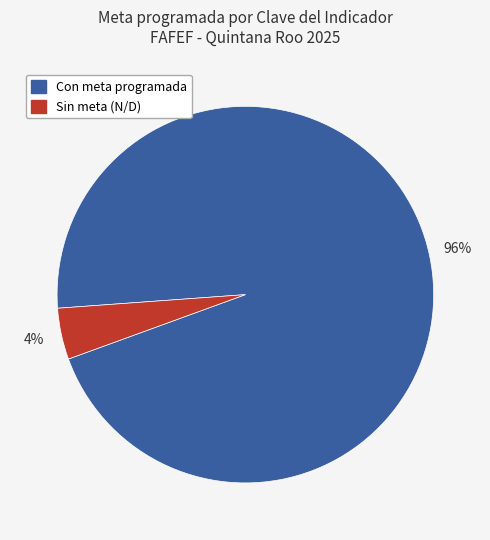

Which category has the smallest portion of the pie?

Sin meta (N/D)